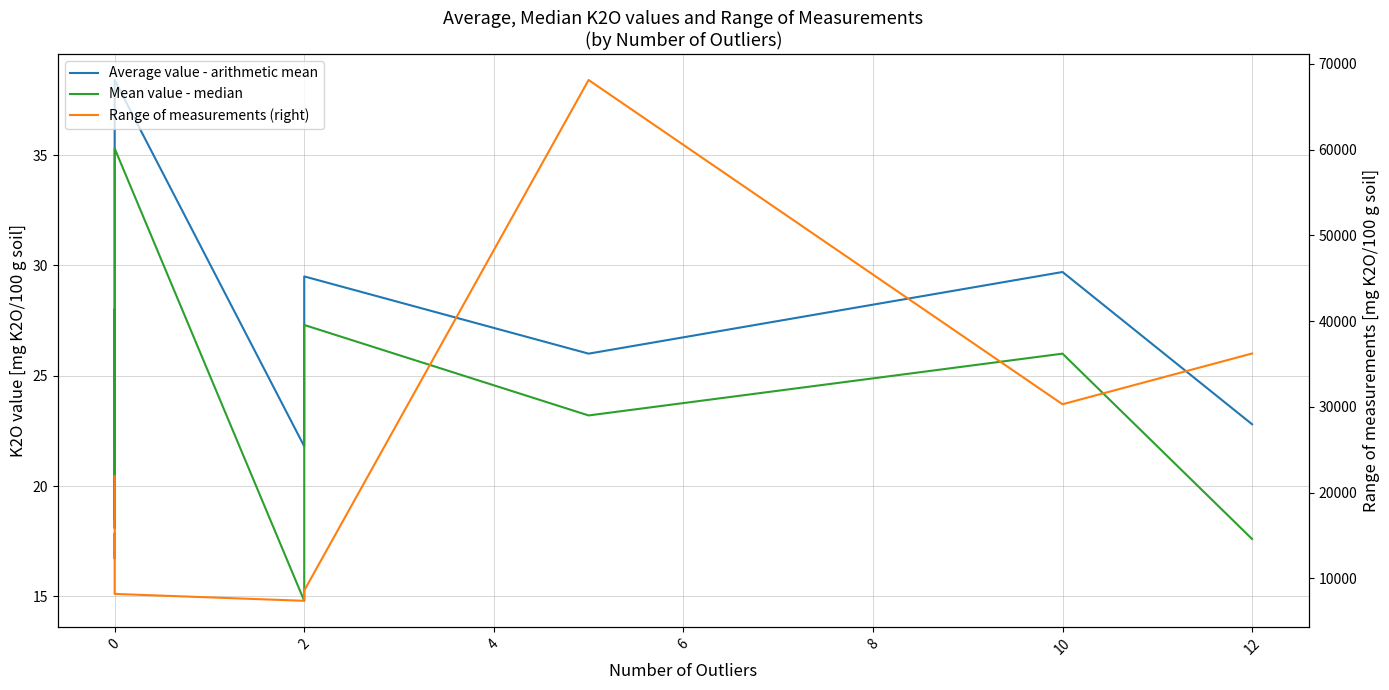

What is the difference between the highest and lowest values at 0?

12317.9